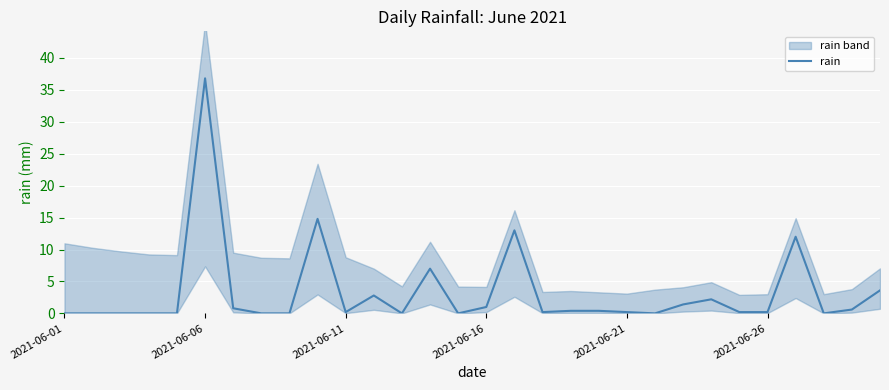

True or false: rain has a value of 0.2 at 2021-06-11.

True